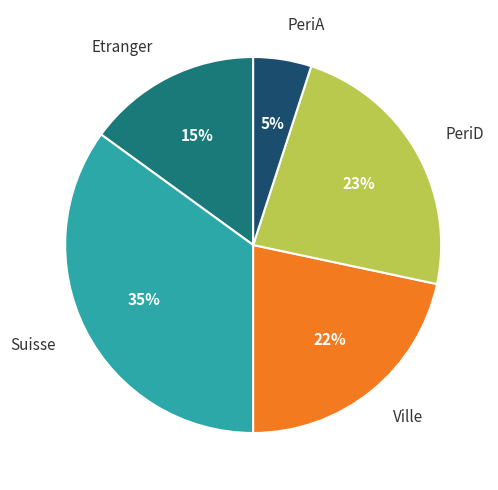

Does any single category account for the majority?

No